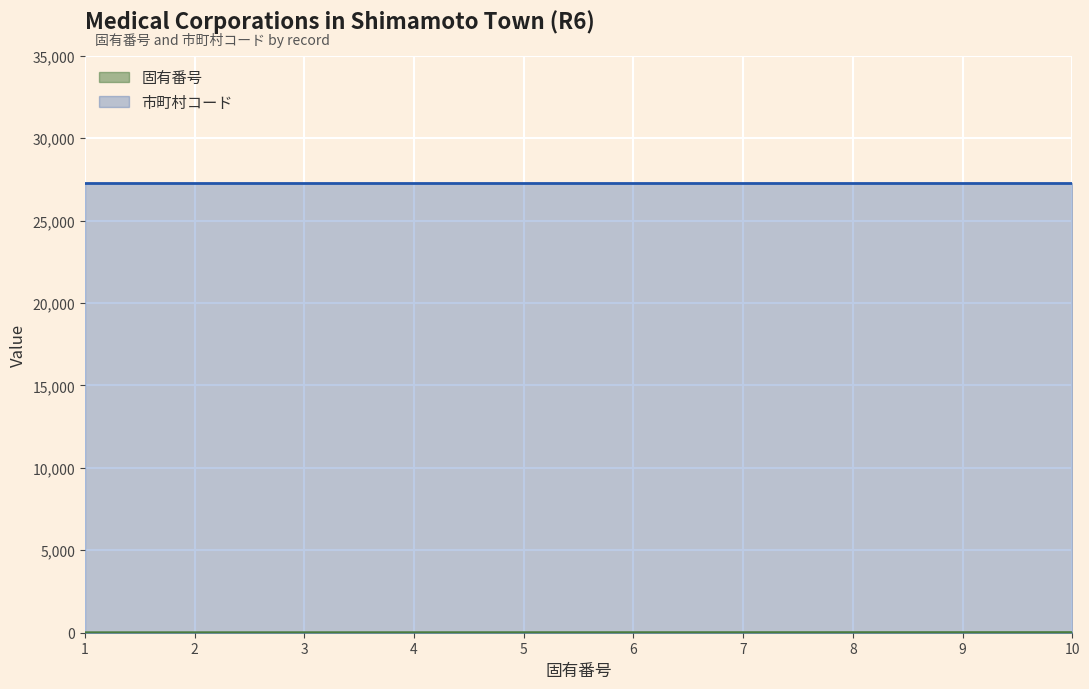

At which label is the value closest to 5?

5